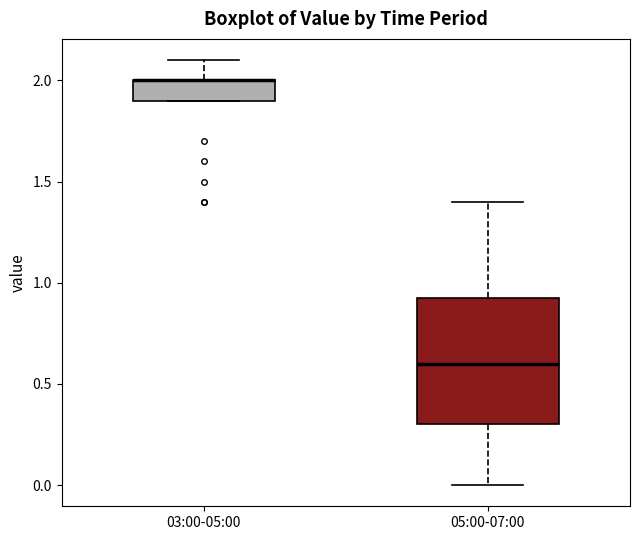

Reading left to right, read every box against the y-axis: the position of its median line, the range the box covers, and the ends of its whiskers. The values are not printed on the chart, so give them approximately, as read against the axis.

03:00-05:00: median 2.00 (drawn on the box's upper edge), box 1.90 to 2.00, whiskers 1.90 to 2.10
05:00-07:00: median 0.60, box 0.30 to 0.95, whiskers 0.00 to 1.40